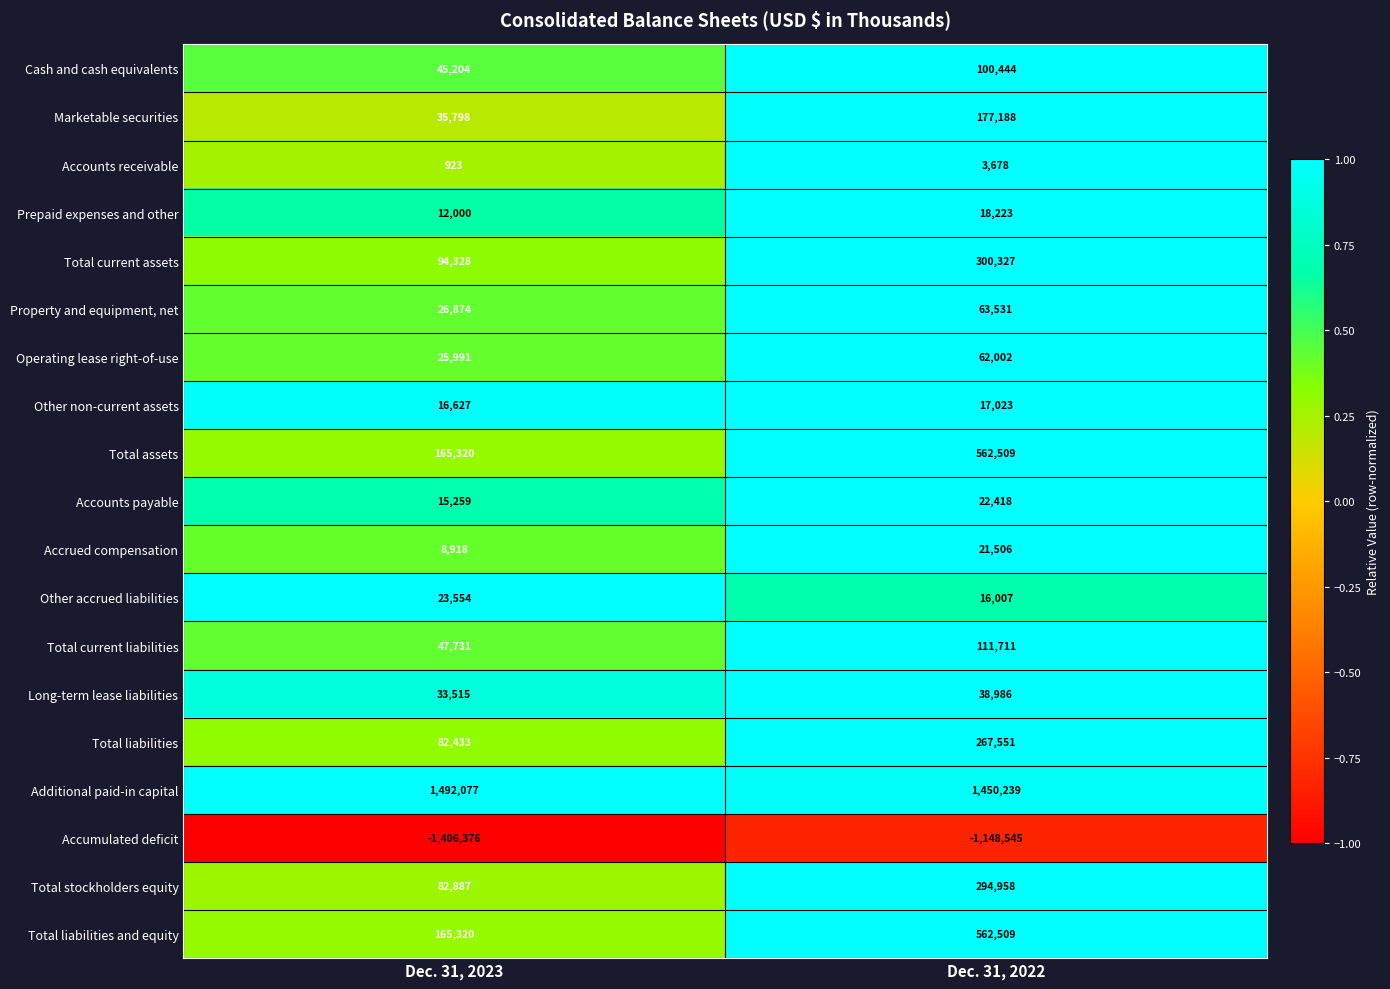

At which label is Total liabilities closest to 174992?

Dec. 31, 2023